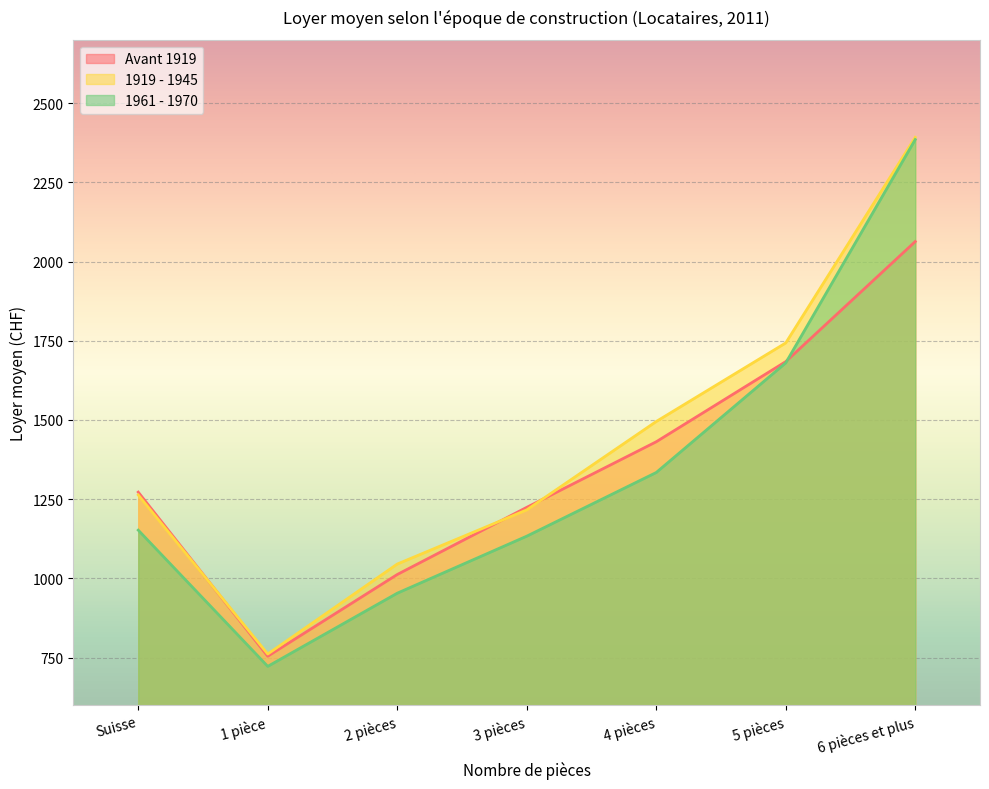

What is the difference between the maximum and minimum values in the 1961 - 1970 series?

1663